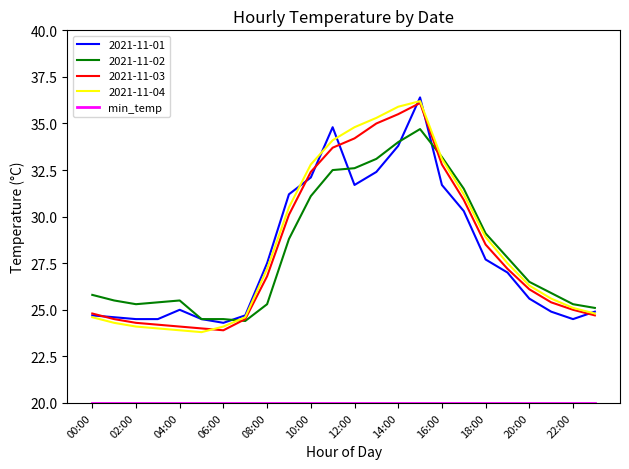

What is the maximum value for 2021-11-04?

36.2